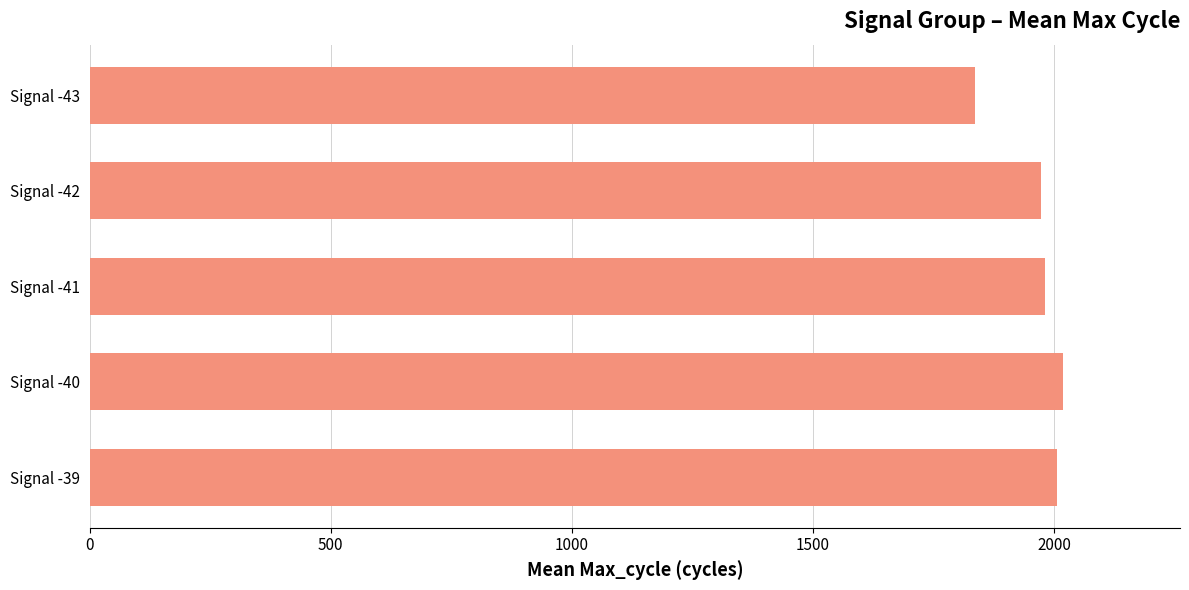

Between Signal -43 and Signal -42, which is larger?

Signal -42